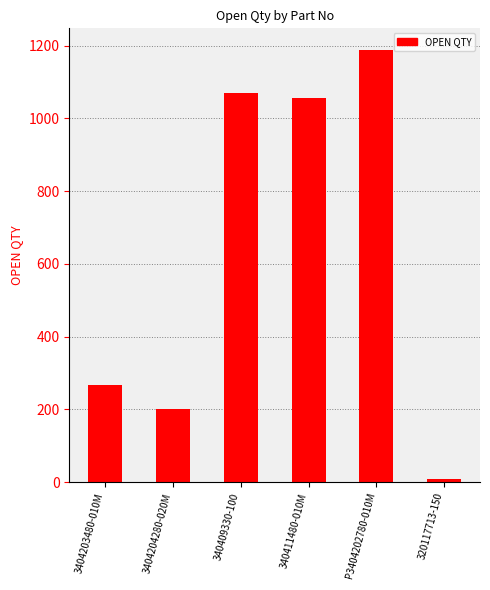

What position from the right is 3404203480-010M?

6